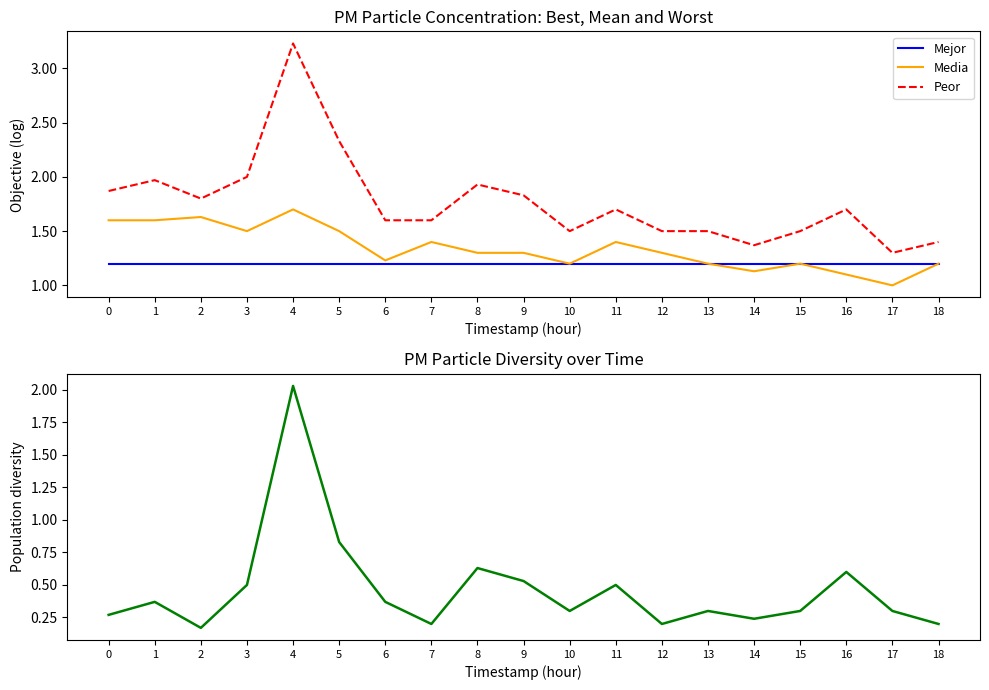

True or false: Peor has a value of 1.5 at 12.

True